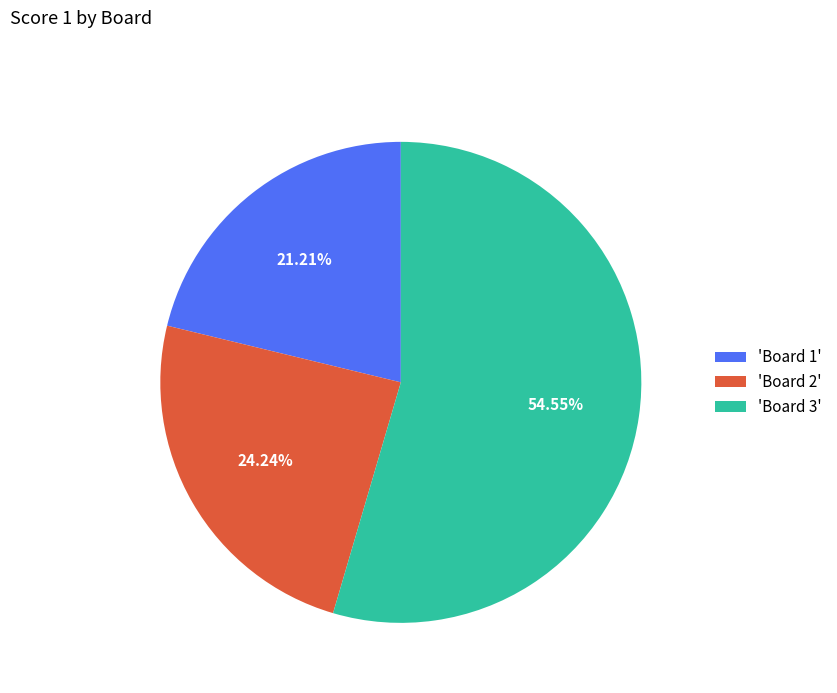

Combined, do 'Board 1' and 'Board 3' account for over 50%?

Yes